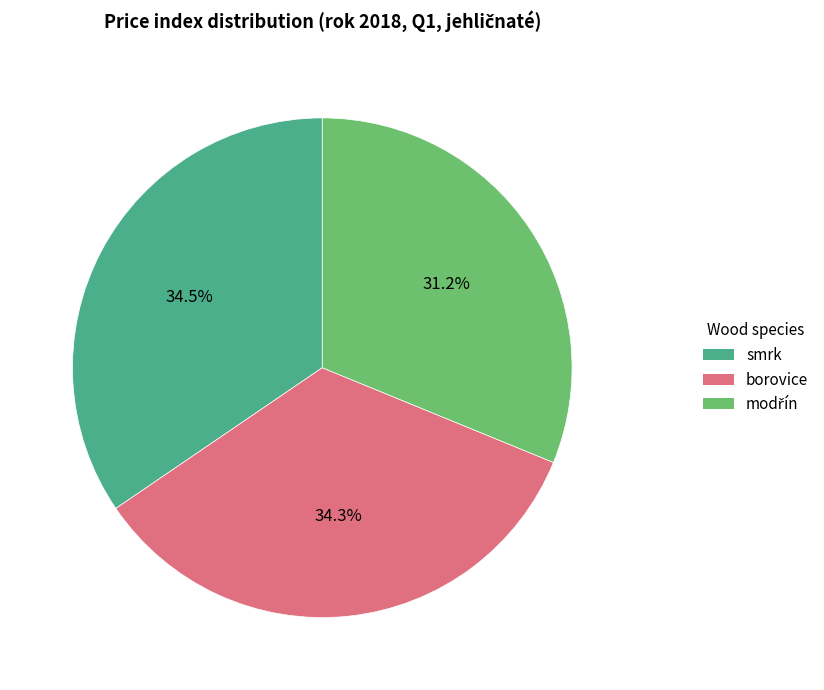

How many slices are in this pie chart?

3